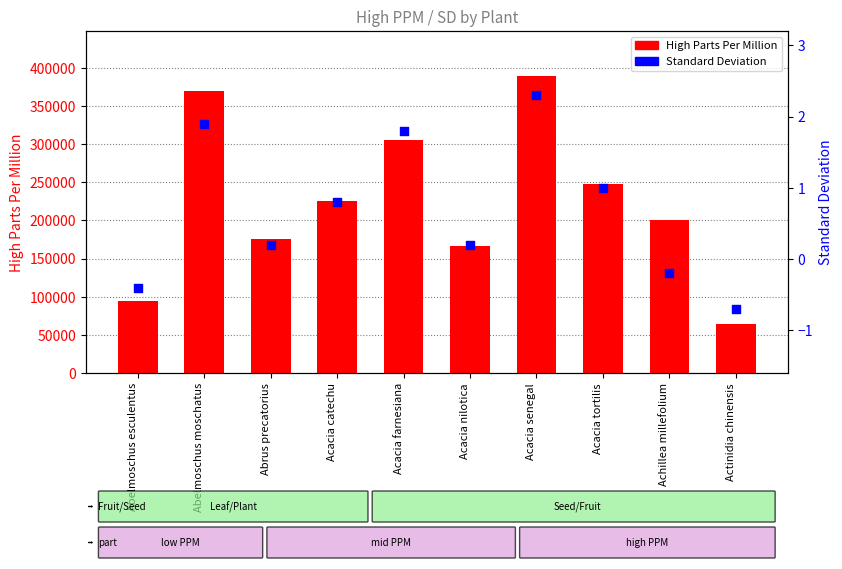

What are all the series names shown in the legend?

High Parts Per Million, Standard Deviation